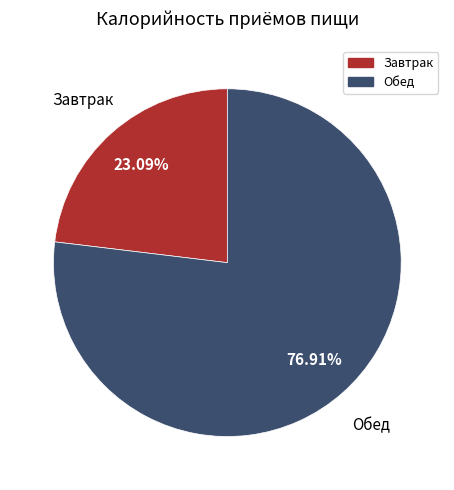

To the nearest percent, what is the difference between the Завтрак and Обед slice percentages?

54%